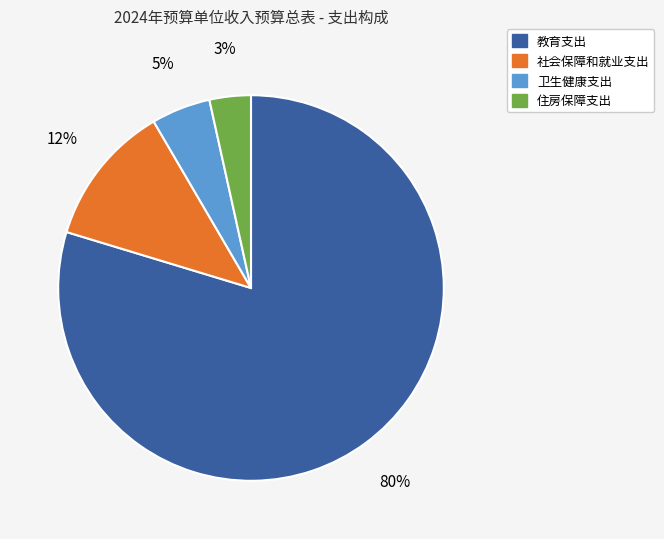

Is there any slice that represents more than half of the pie?

Yes